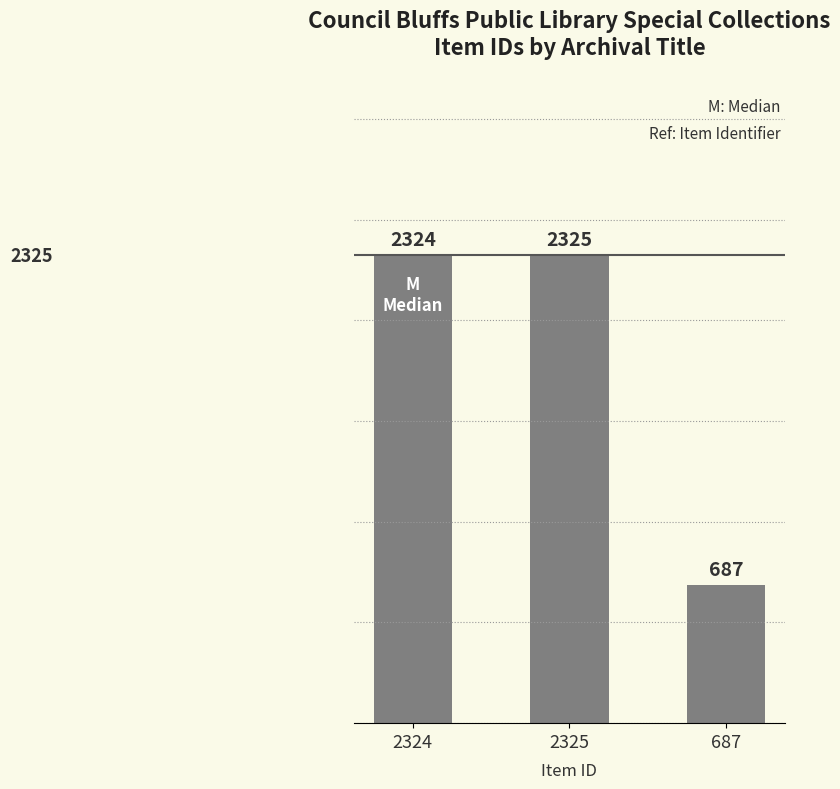

Approximately how many times larger is the value at 2325 compared to 687?

3.4